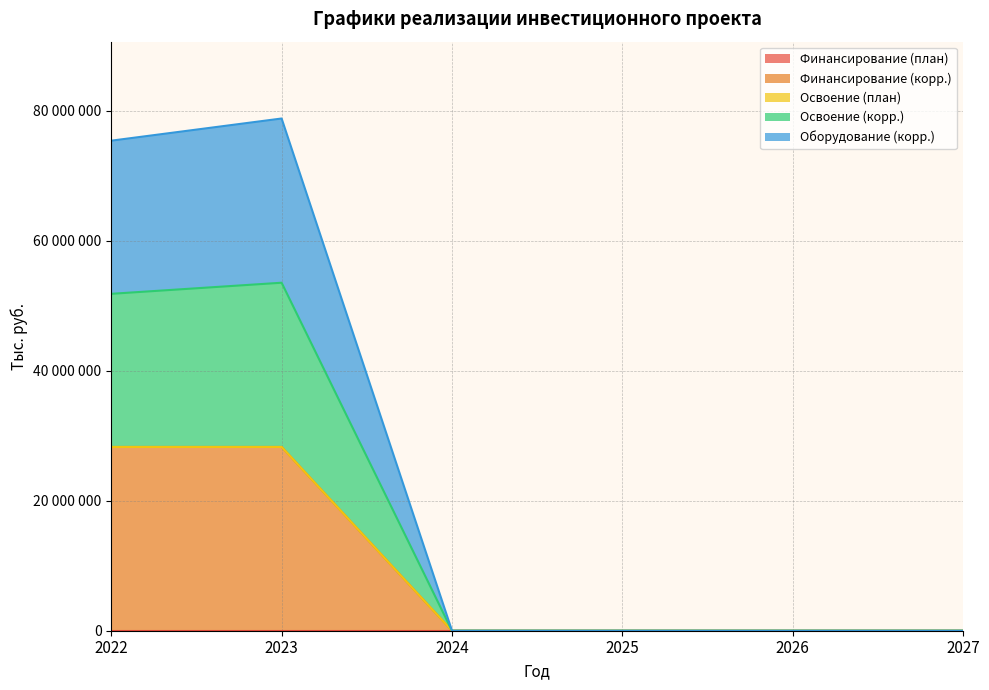

At how many categories does at least one series exceed 69696269?

2